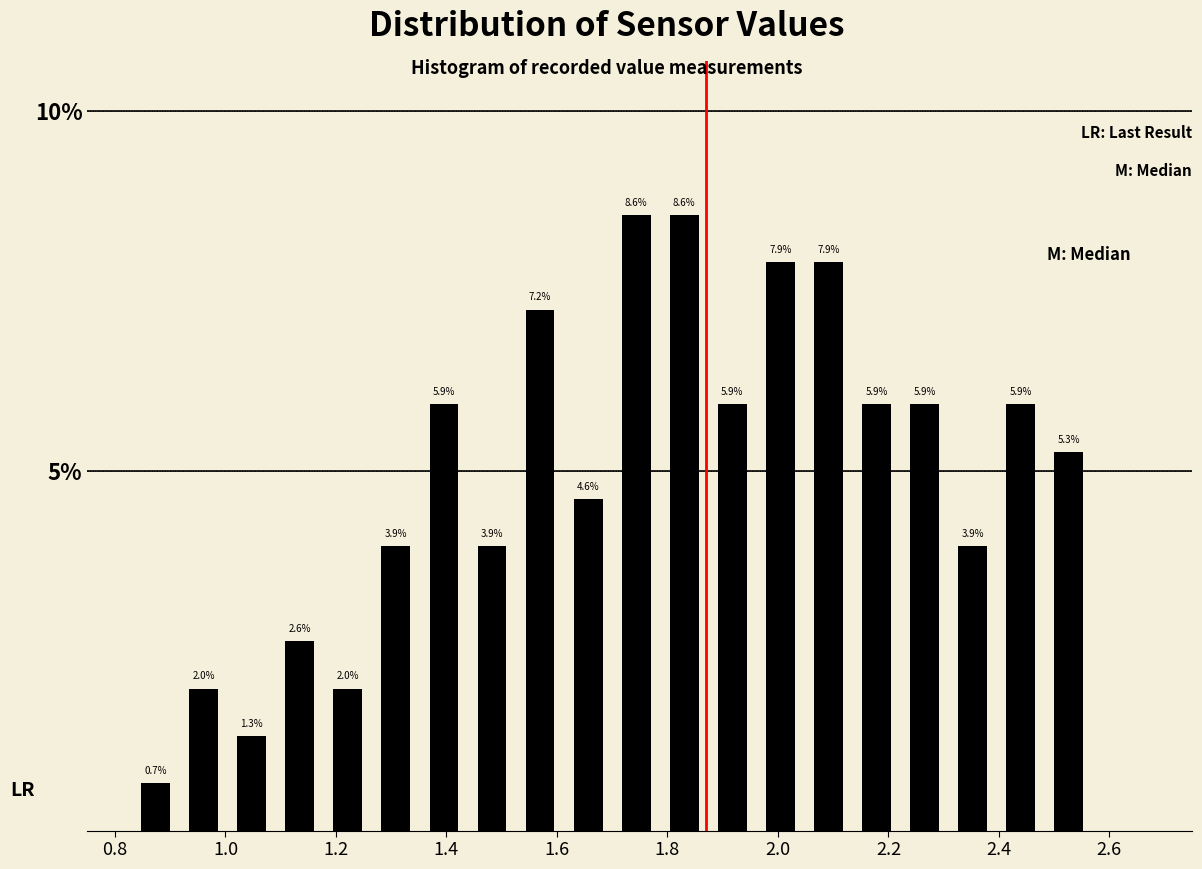

Reading left to right, transcribe this chart: for each bar, give the range it covers on the x-axis and its height. The bar edges are not printed on the chart, so give them approximately, as read against the axis.

0.84 to 0.92: 0.7
0.92 to 1.00: 2.0
1.00 to 1.10: 1.3
1.10 to 1.18: 2.6
1.18 to 1.26: 2.0
1.26 to 1.36: 3.9
1.36 to 1.44: 5.9
1.44 to 1.52: 3.9
1.52 to 1.62: 7.2
1.62 to 1.70: 4.6
1.70 to 1.78: 8.6
1.78 to 1.88: 8.6
1.88 to 1.96: 5.9
1.96 to 2.04: 7.9
2.04 to 2.14: 7.9
2.14 to 2.22: 5.9
2.22 to 2.30: 5.9
2.30 to 2.40: 3.9
2.40 to 2.48: 5.9
2.48 to 2.58: 5.3